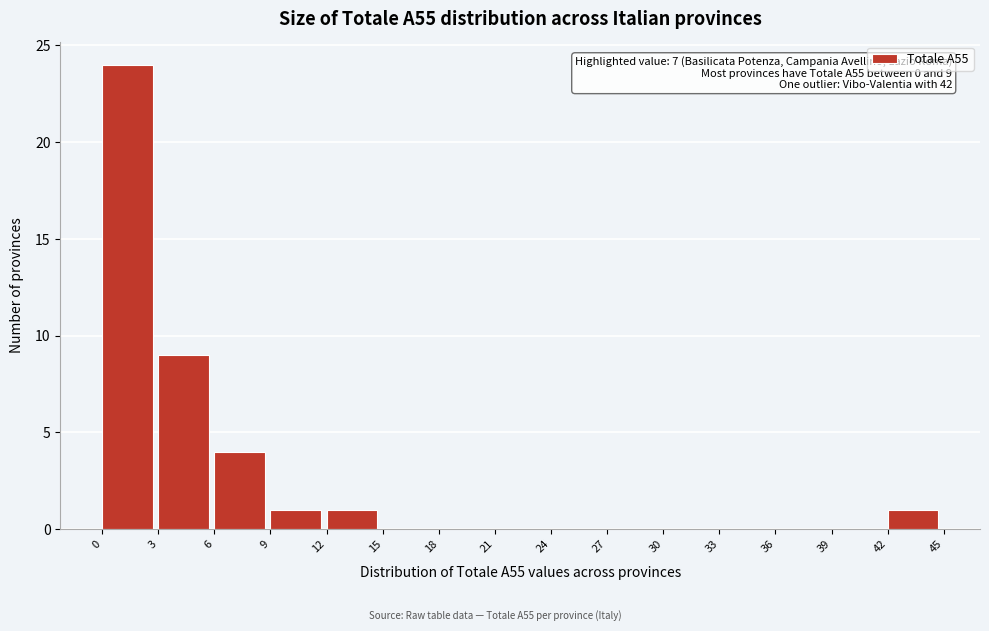

Over which range of the x-axis is the bar tallest?

0 to 3